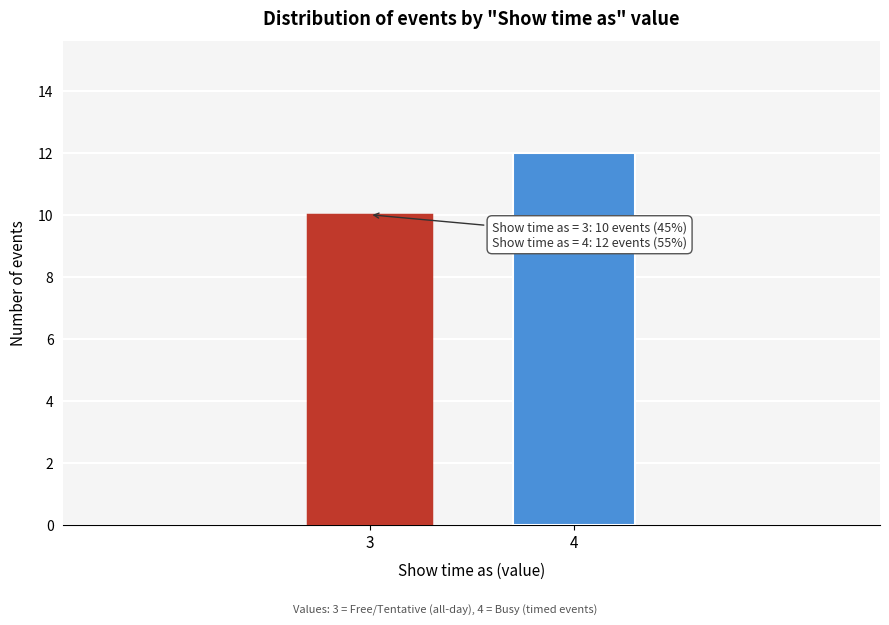

Reading left to right, transcribe all the data shown in this chart.

3=10	4=12